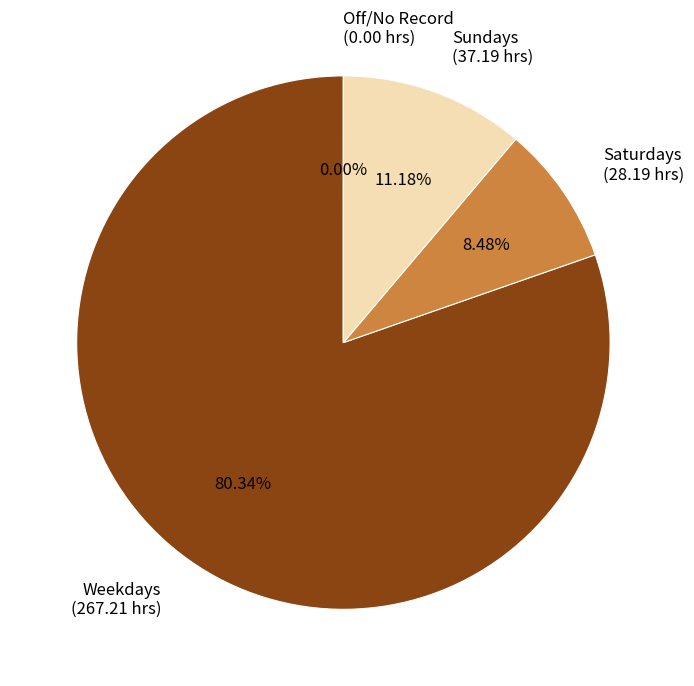

Does any single category account for the majority?

Yes